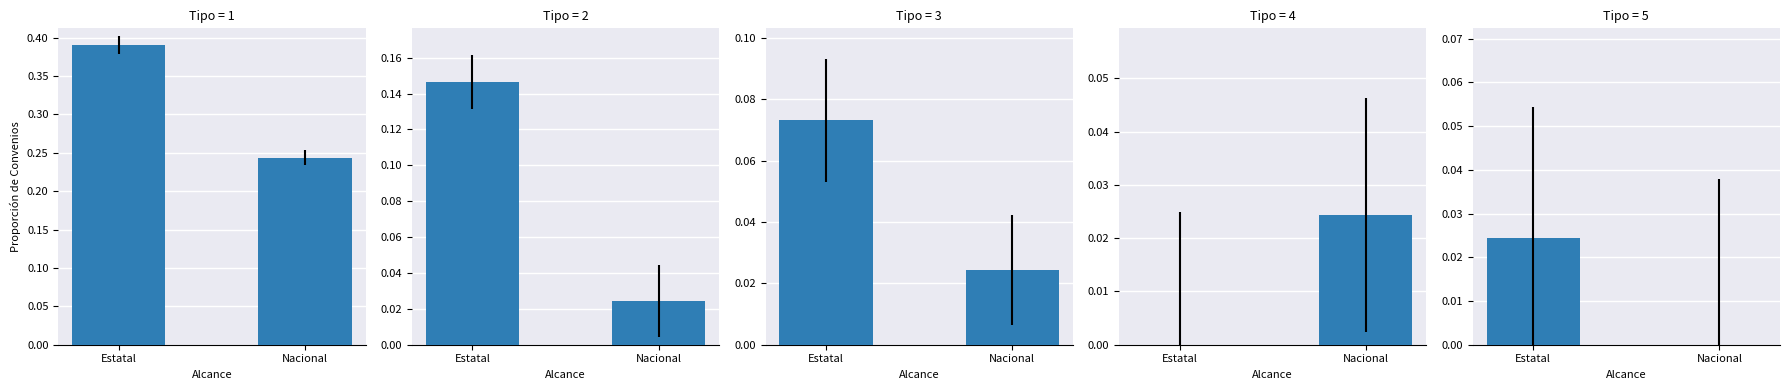

Between Estatal and Nacional, which is larger?

Estatal